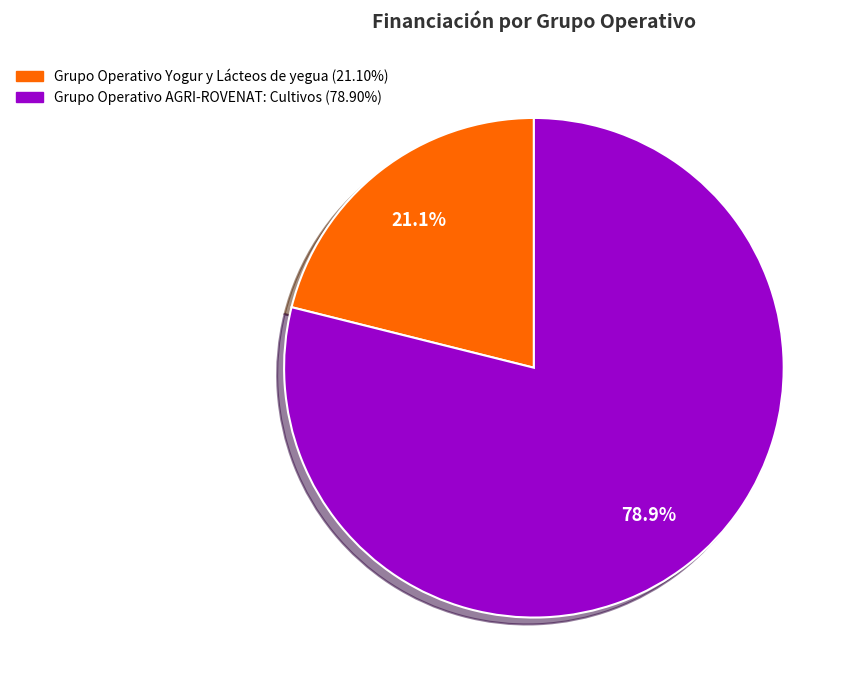

What percentage is the Grupo Operativo Yogur y Lácteos de yegua slice, to the nearest percent?

21%